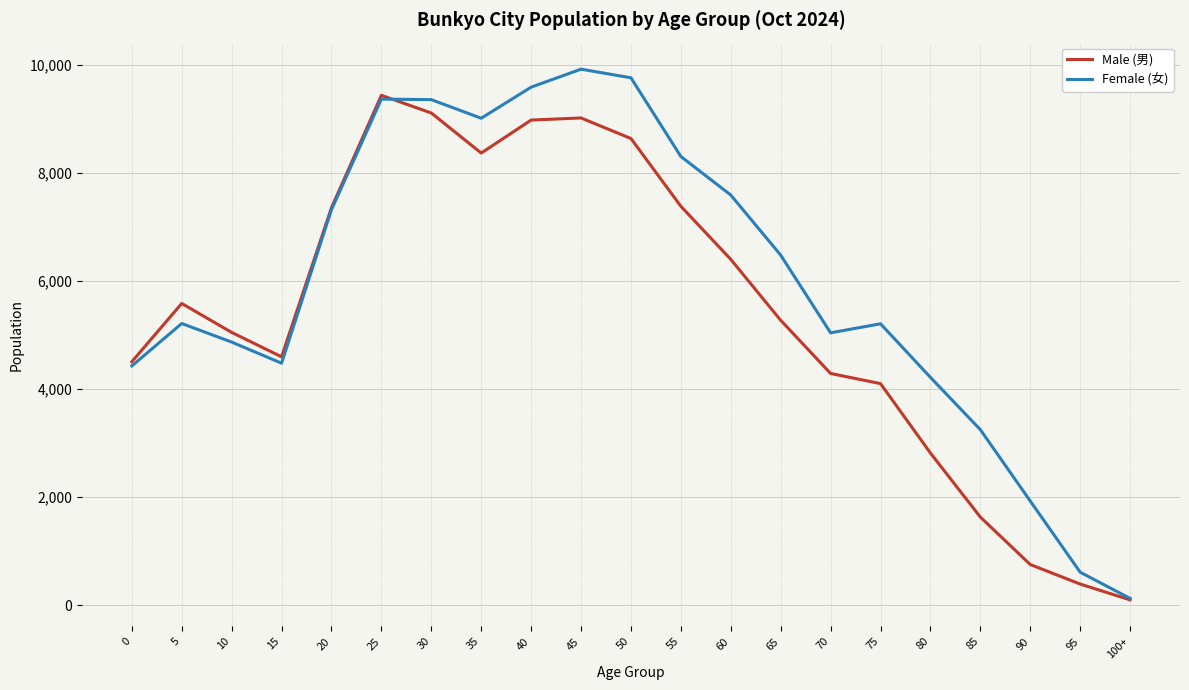

Which series has the largest total across all categories?

Female (女)